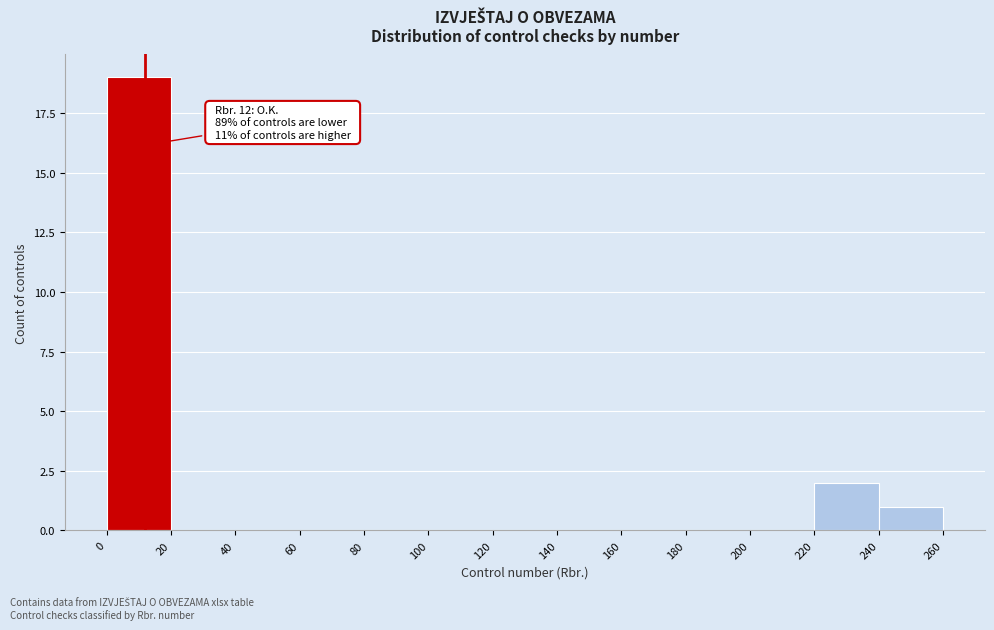

Which range on the x-axis has the tallest bar?

0 to 20